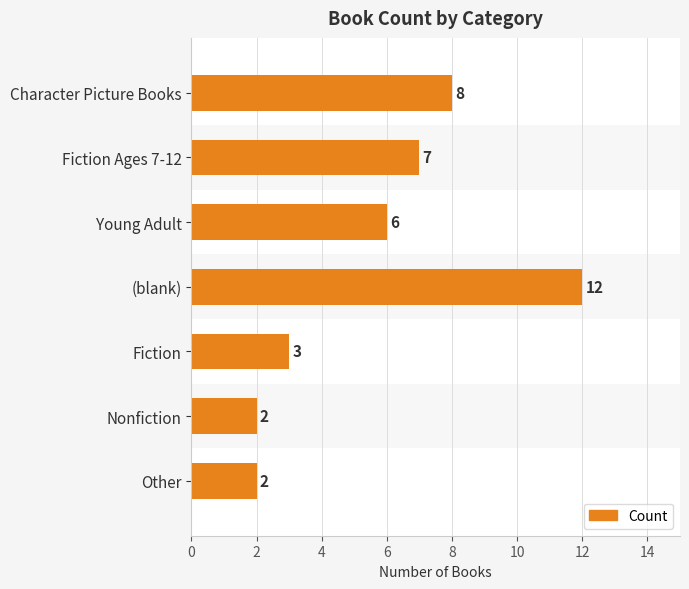

Which has a higher value, (blank) or Nonfiction?

(blank)